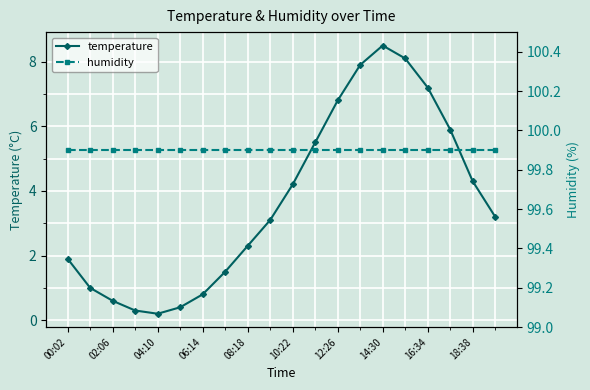

Reading left to right, list all the values displayed in this chart.

temperature: 1.9	1.0	0.6	0.3	0.2	0.4	0.8	1.5	2.3	3.1	4.2	5.5	6.8	7.9	8.5	8.1	7.2	5.9	4.3	3.2
humidity: 99.9	99.9	99.9	99.9	99.9	99.9	99.9	99.9	99.9	99.9	99.9	99.9	99.9	99.9	99.9	99.9	99.9	99.9	99.9	99.9